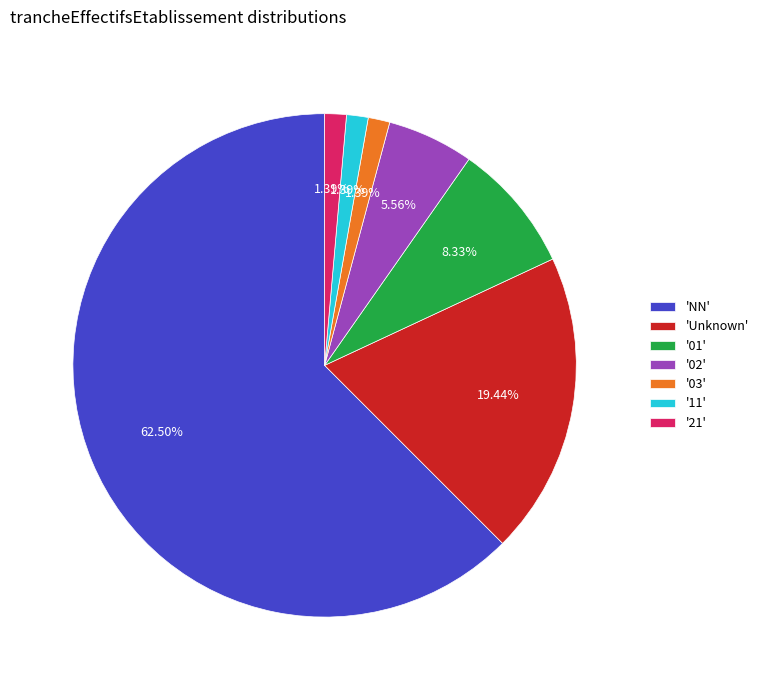

Is the sum of '11' and 'Unknown' greater than half?

No